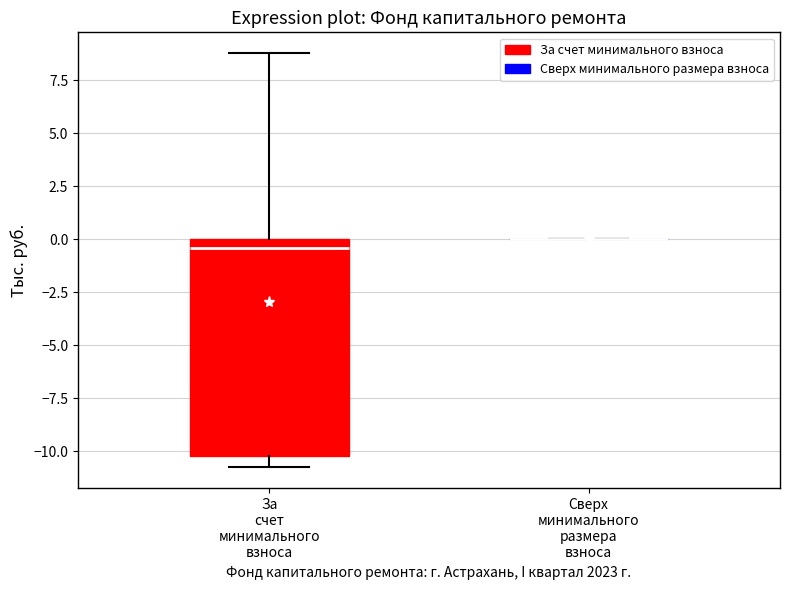

Comparing the boxes themselves (not the whiskers), which one is the tallest?

За счет минимального взноса